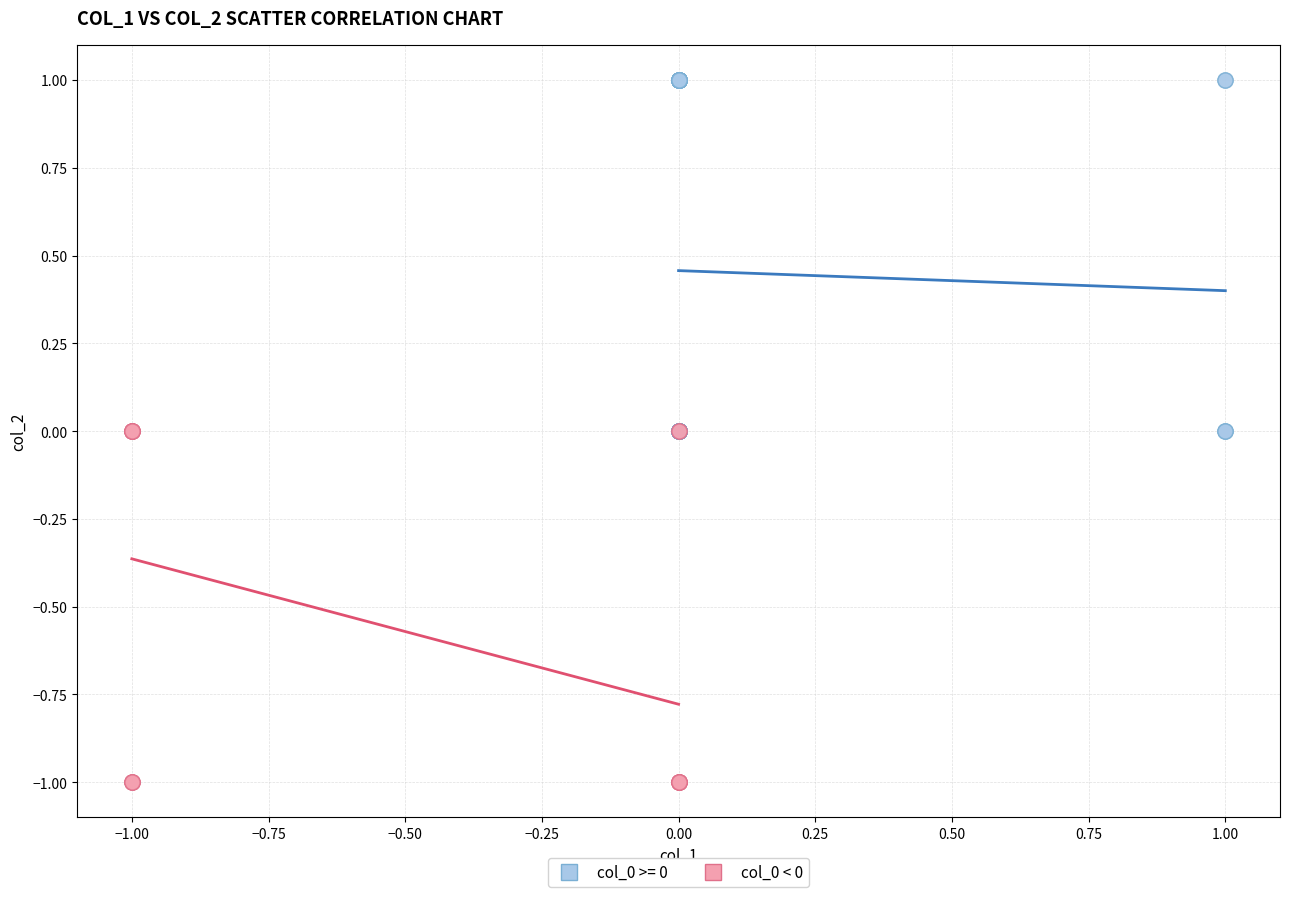

Which series contains the lowest Y value?

col_0 < 0